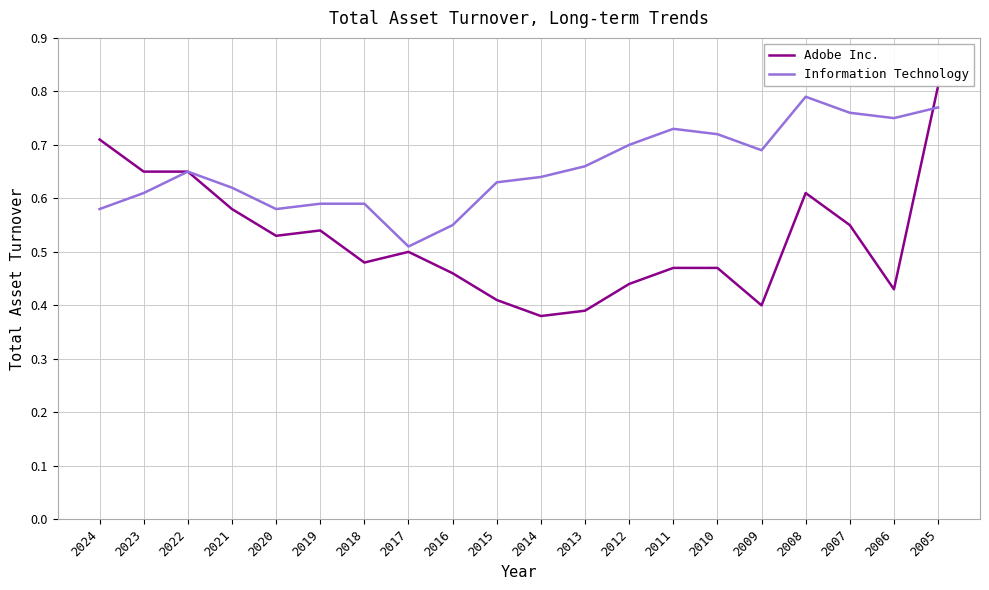

True or false: Adobe Inc. has a value of 0.4 at 2009.

True